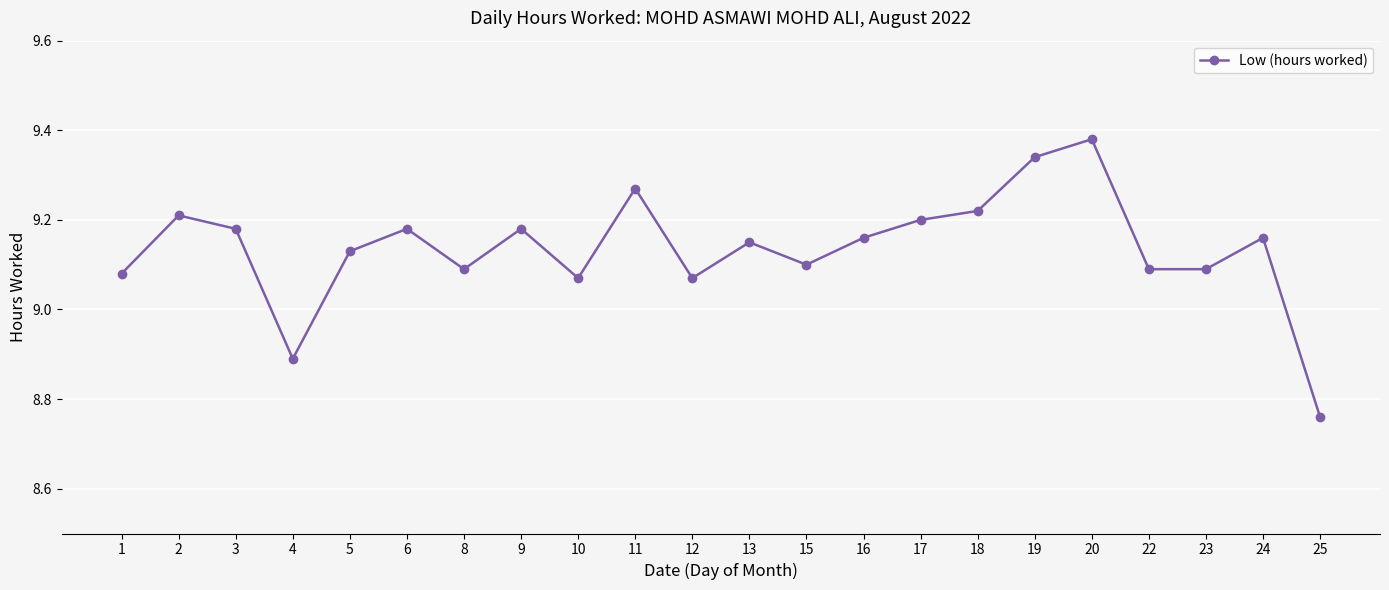

How many data points are less than 9?

2